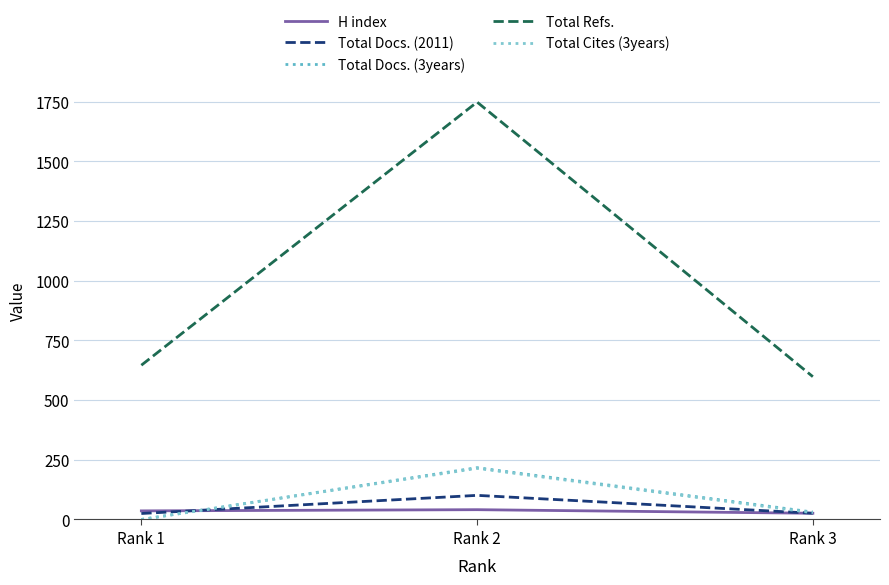

Rank the series by their maximum value, from lowest to highest.

H index, Total Docs. (2011), Total Cites (3years), Total Docs. (3years), Total Refs.